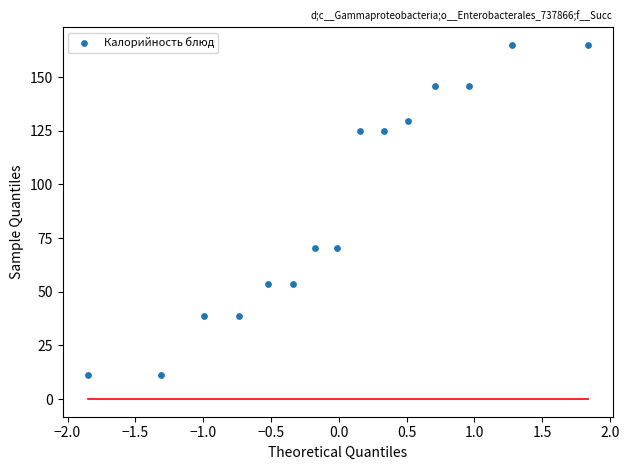

What is the range of Y values (max minus min)?

153.7